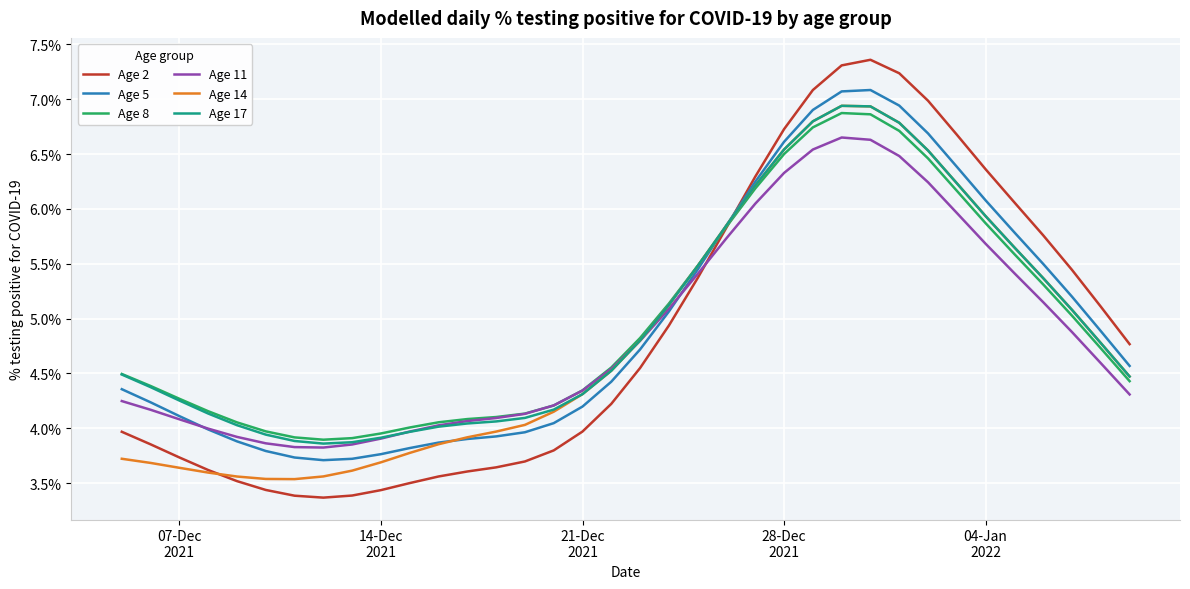

Which series has the largest range (max minus min)?

Age 2